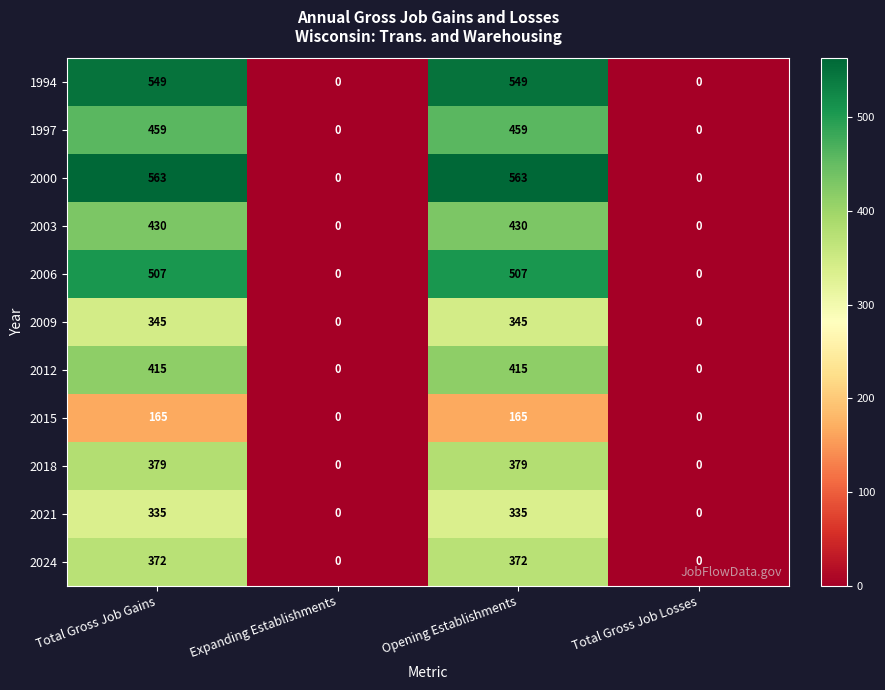

How many 2015 values are between 0 and 165?

4